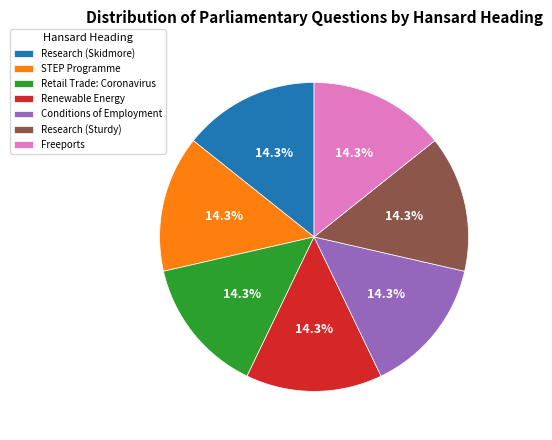

Count the number of slices in the pie.

7